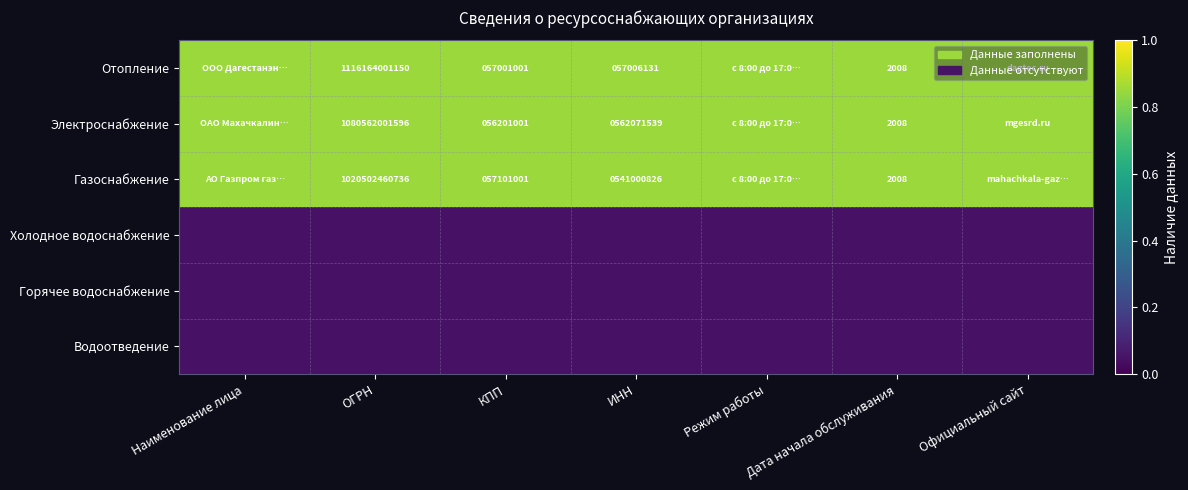

Is the value of Отопление at ОГРН greater than the value of Газоснабжение at ИНН?

Yes